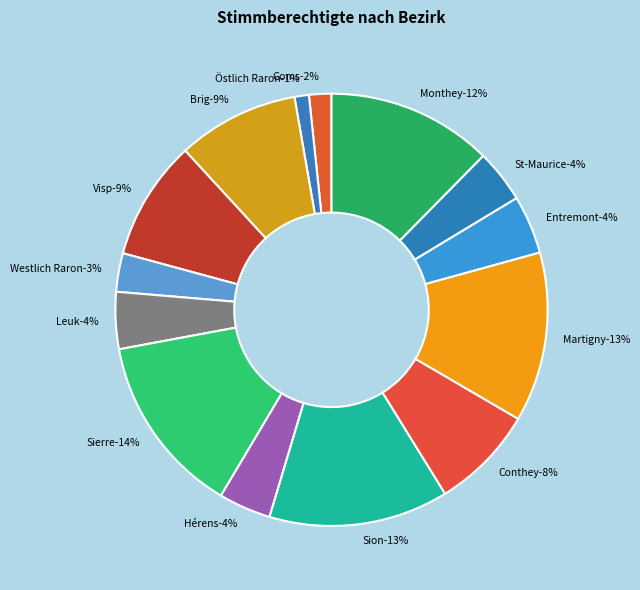

Does Hérens account for over 50% of the chart?

No